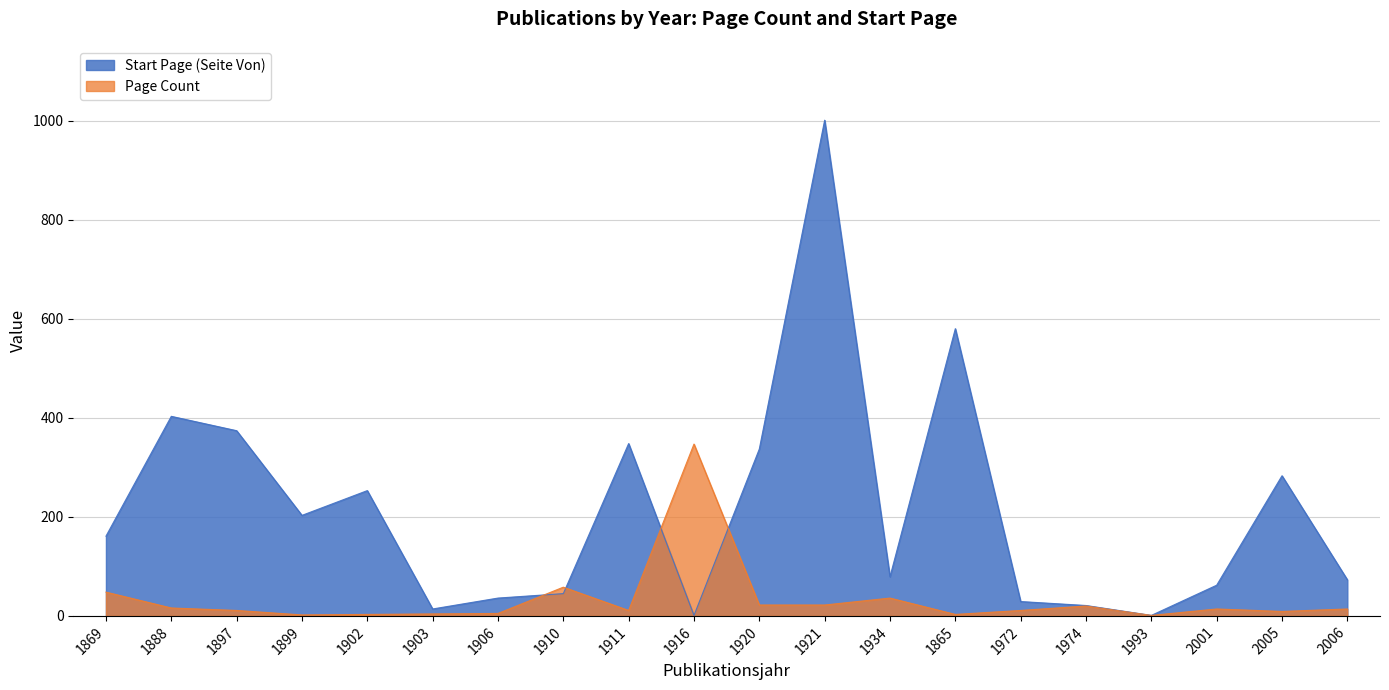

Reading left to right, list all the values displayed in this chart.

Page Count: 48	16	11	2	3	4	5	58	11	347	22	22	36	3	11	20	1	14	9	14
Start Page: 161	403	374	203	253	14	36	45	348	1	337	1001	79	580	29	21	1	62	283	73